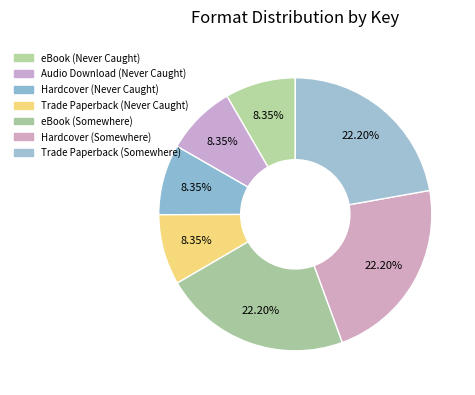

To the nearest percent, what is the combined percentage of Hardcover (Somewhere) and eBook (Never Caught)?

31%